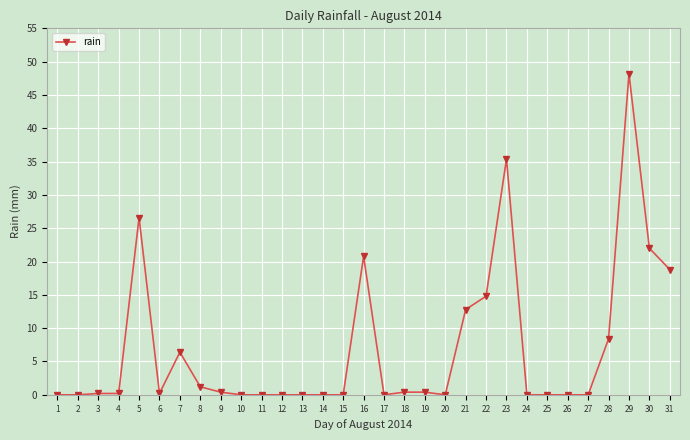

True or false: there are more than 1 points higher than both neighbors.

True